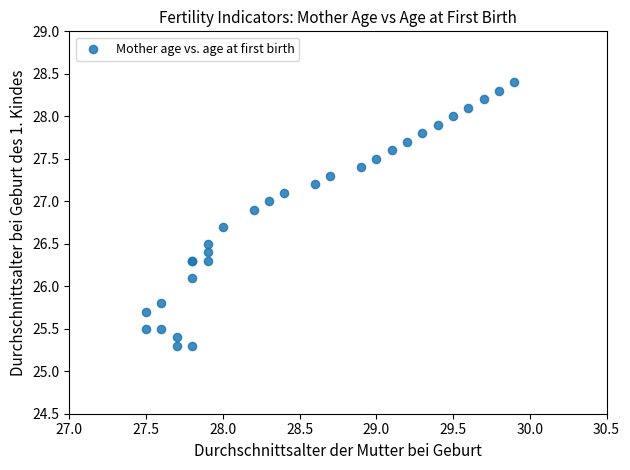

What Y value in the scatter plot is closest to 26?

26.1